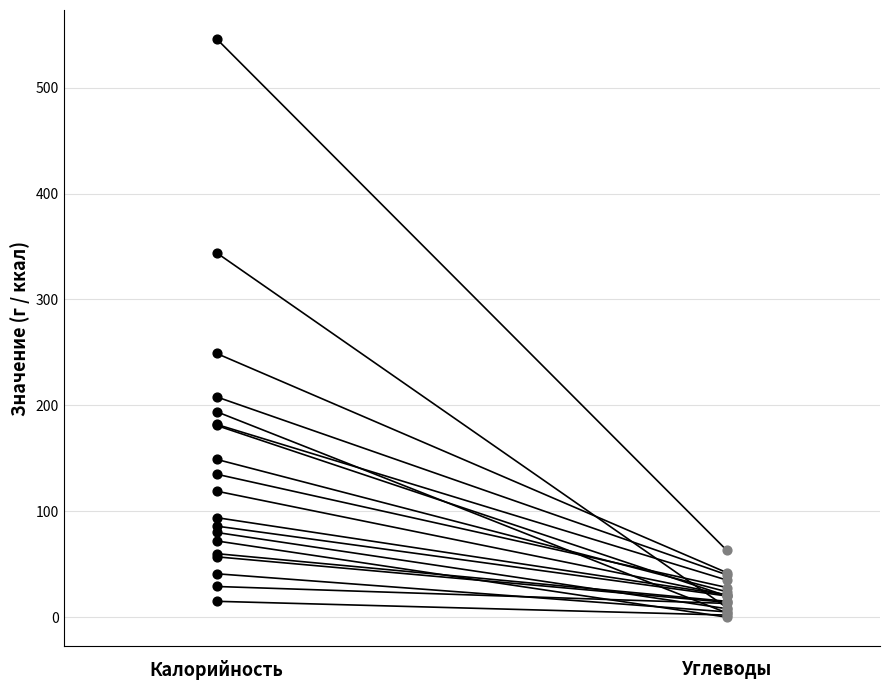

Which series reaches the maximum Y coordinate?

Калорийность